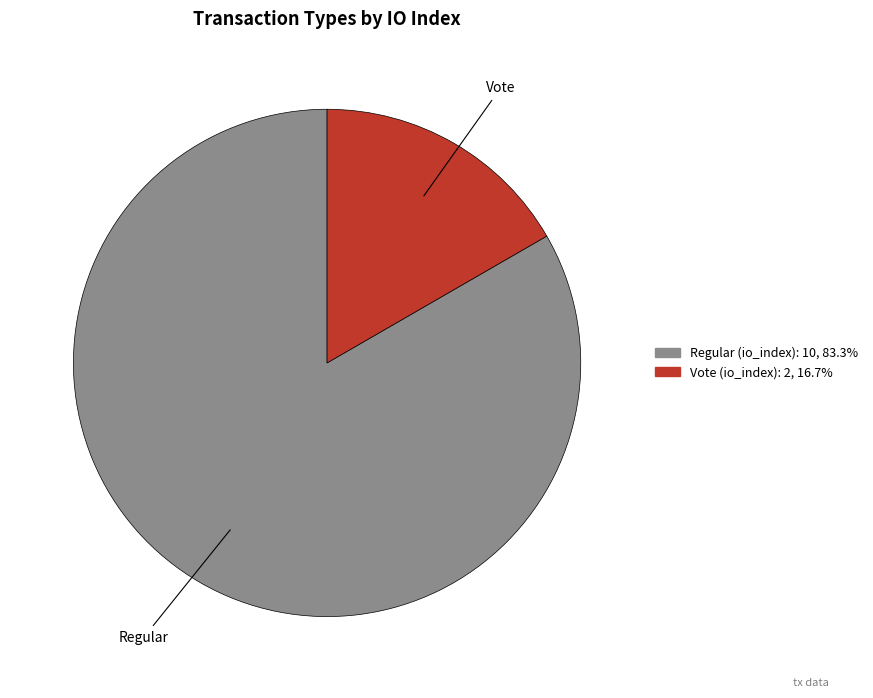

Is there any slice that represents more than half of the pie?

Yes